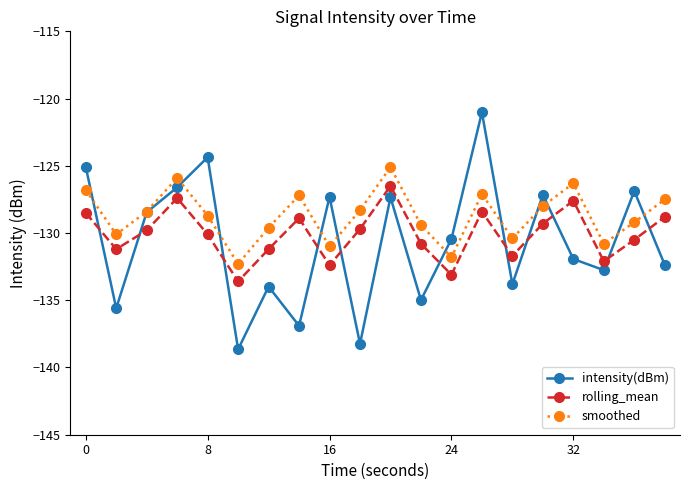

How many intersections are there between intensity(dBm) and rolling_mean?

11